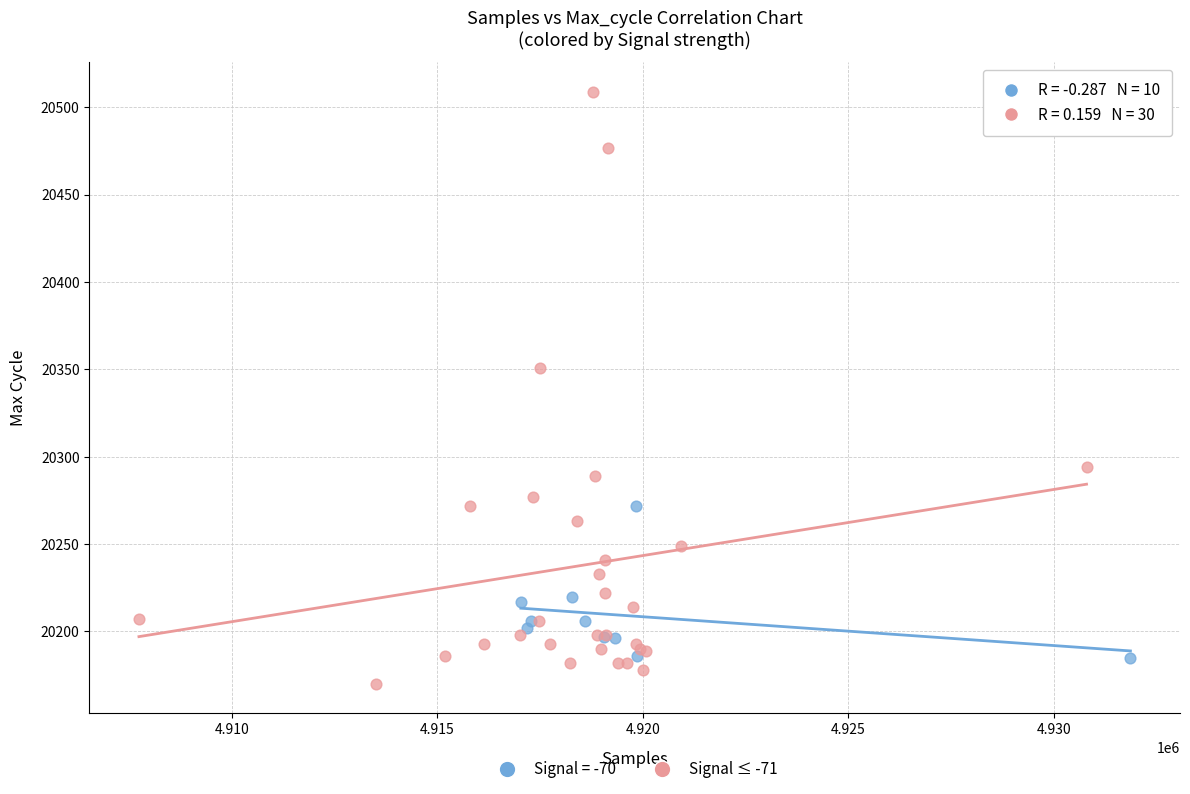

Which series reaches the minimum Y coordinate?

Signal ≤ -71